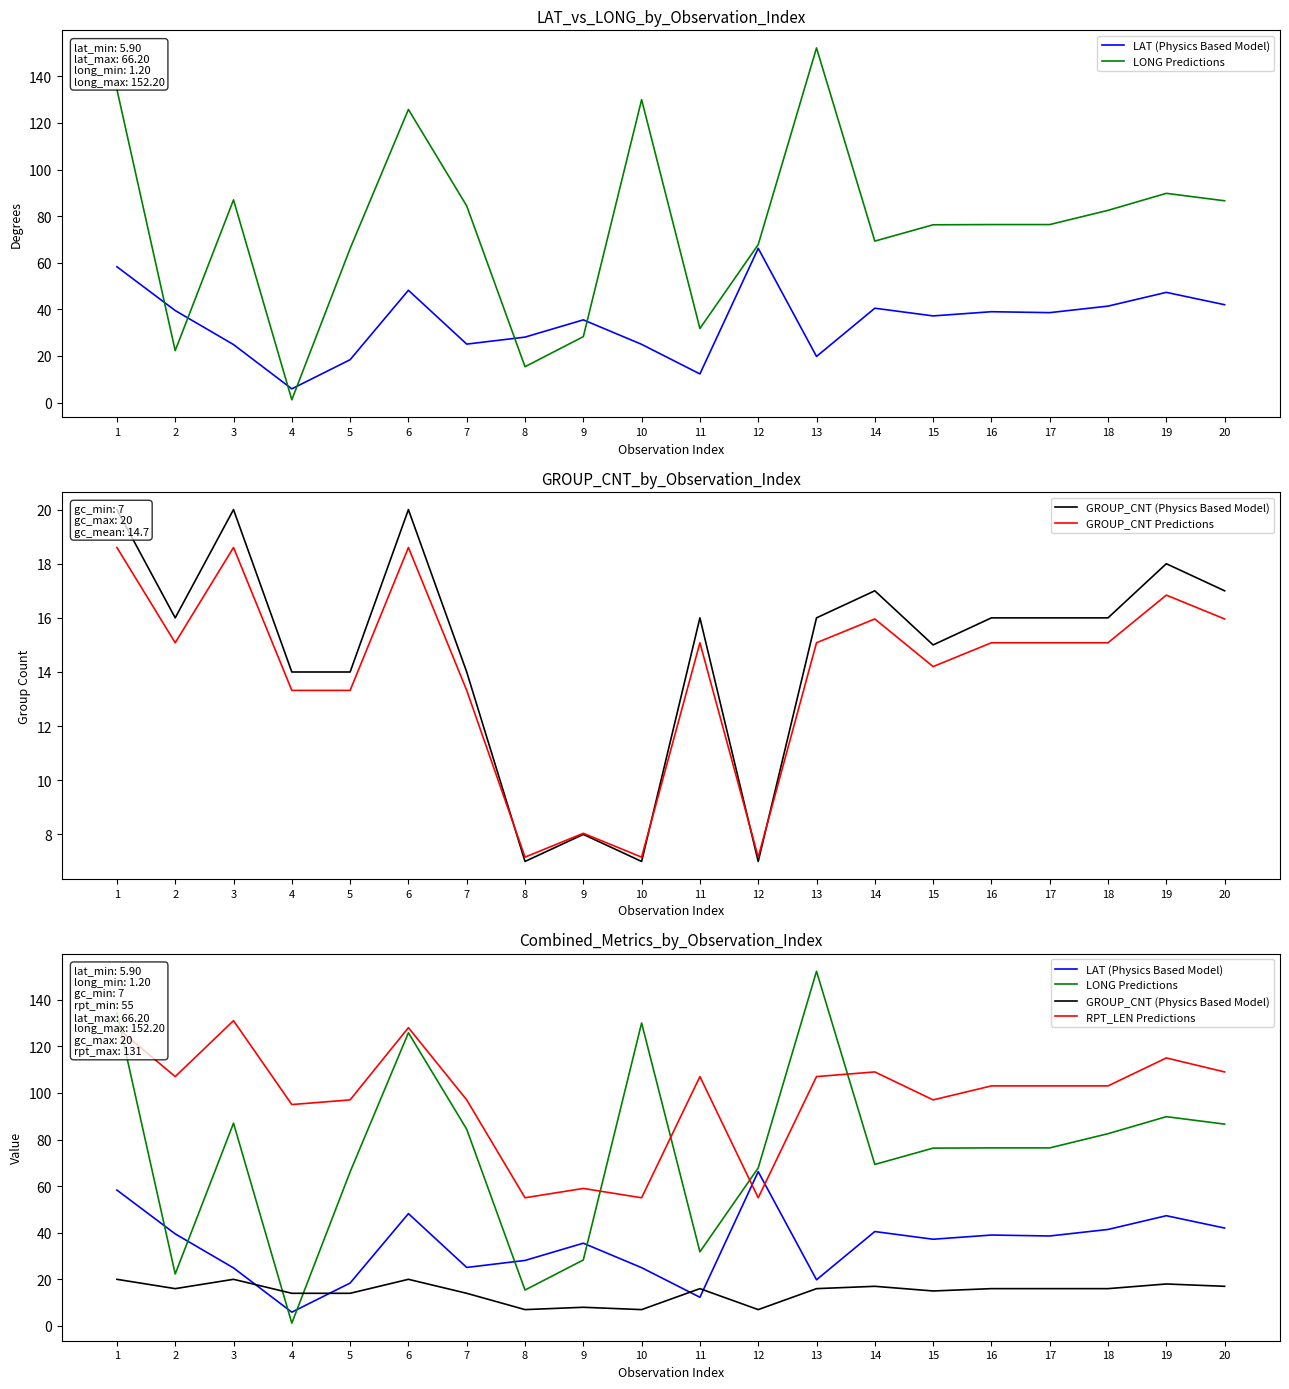

Reading left to right, what are all the values shown in this chart?

LAT (Physics Based Model): 58.3	39.5	24.9	5.9	18.4	48.2	25.1	28.1	35.5	25.0	12.3	66.2	19.8	40.5	37.2	39.0	38.6	41.4	47.3	42.0
LONG Predictions: 134.4	22.3	87.0	1.2	66.1	125.8	84.4	15.4	28.3	130.0	31.8	67.8	152.2	69.3	76.3	76.4	76.4	82.5	89.8	86.6
GROUP_CNT (Physics Based Model): 20.0	16.0	20.0	14.0	14.0	20.0	14.0	7.0	8.0	7.0	16.0	7.0	16.0	17.0	15.0	16.0	16.0	16.0	18.0	17.0
GROUP_CNT Predictions: 18.6	15.1	18.6	13.3	13.3	18.6	13.3	7.2	8.0	7.2	15.1	7.2	15.1	16.0	14.2	15.1	15.1	15.1	16.8	16.0
RPT_LEN Predictions: 128.0	107.0	131.0	95.0	97.0	128.0	97.0	55.0	59.0	55.0	107.0	55.0	107.0	109.0	97.0	103.0	103.0	103.0	115.0	109.0